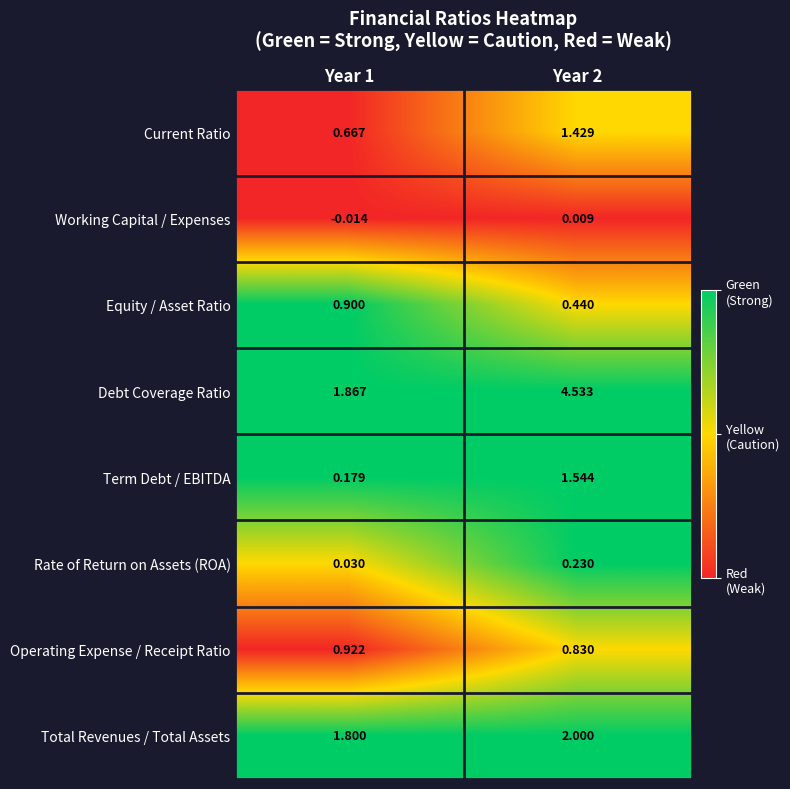

Which series changed the most between Year 1 and Year 2?

Debt Coverage Ratio